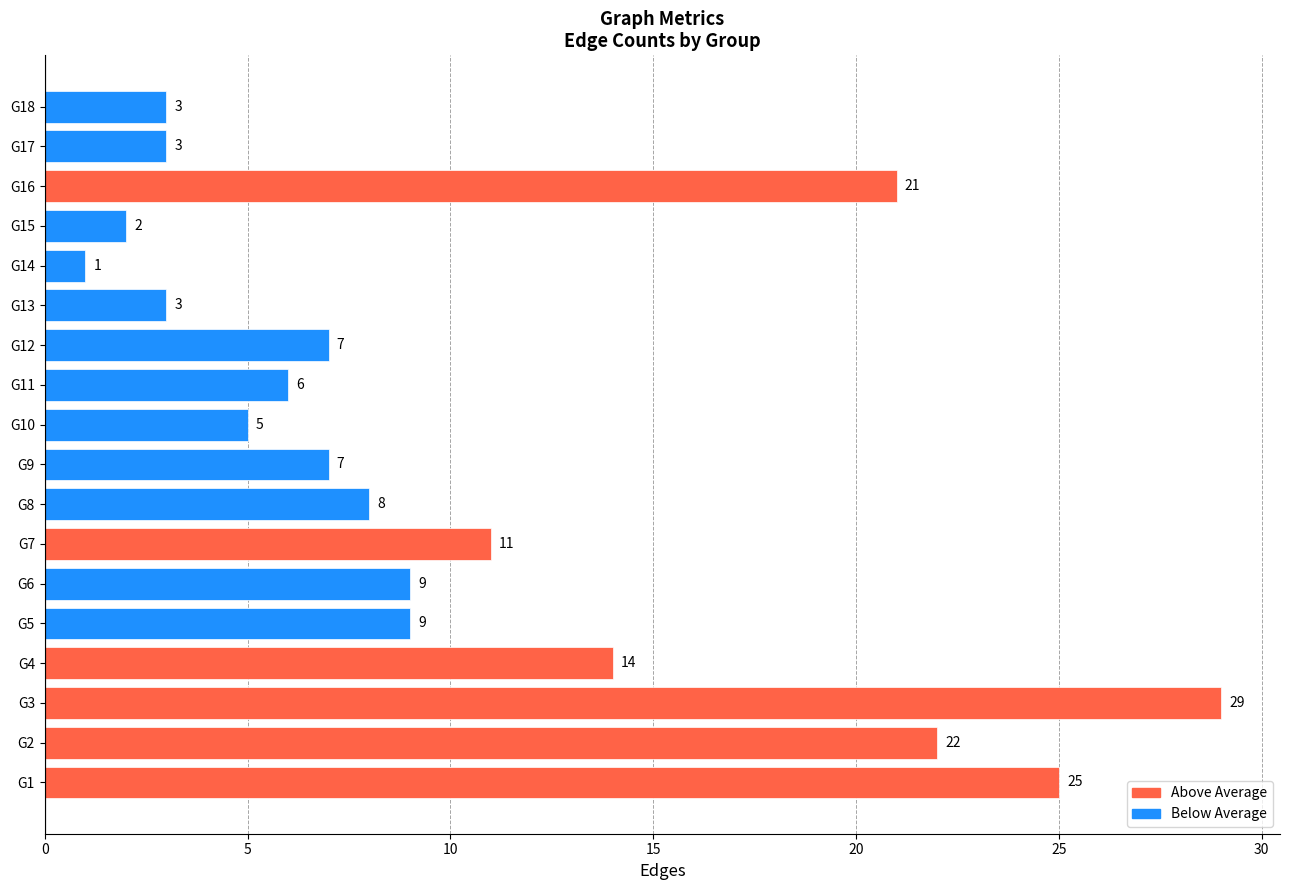

How many bars are there in total?

18